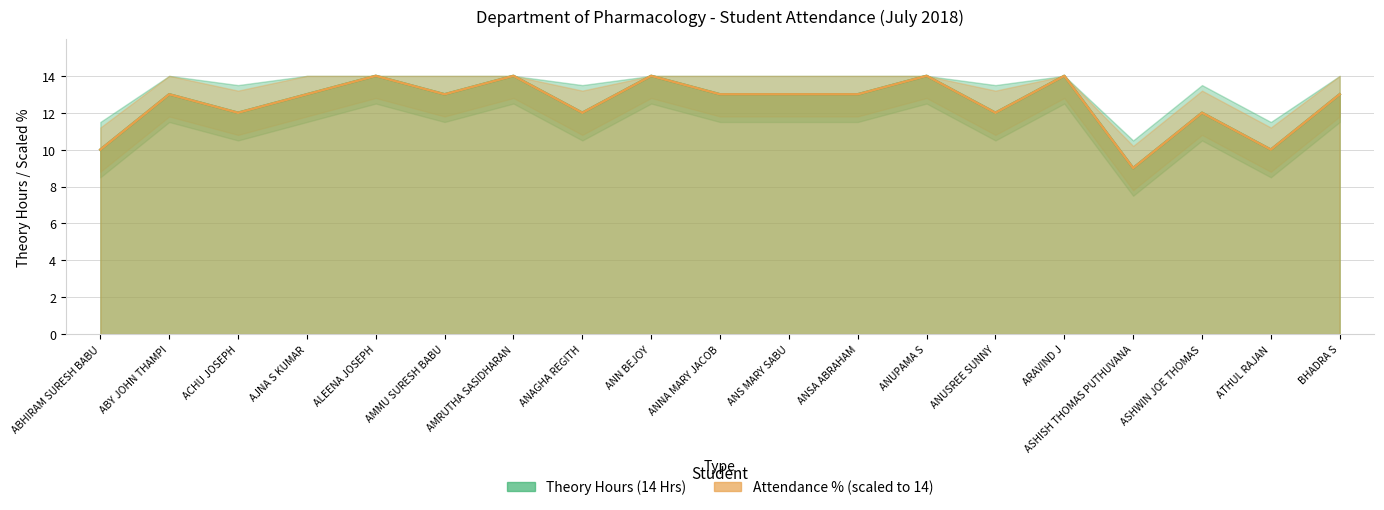

The Attendance % series shows 15.8 at ANUSREE SUNNY. True or false?

False